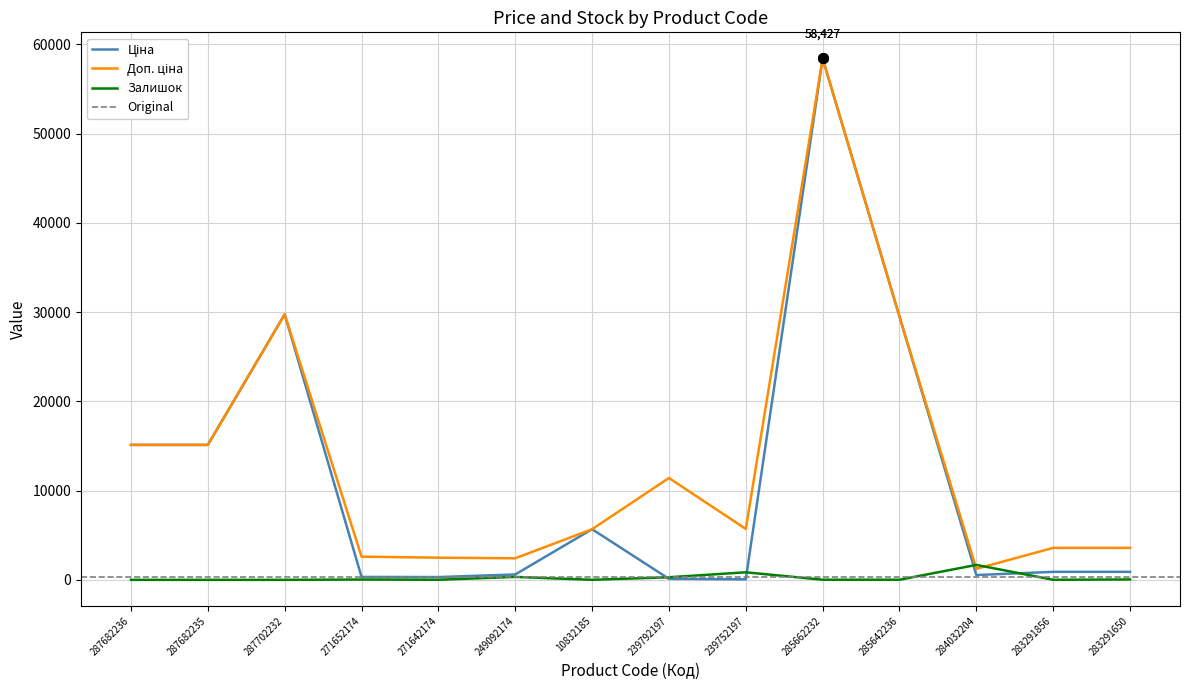

What is the sum of the Доп. ціна values at 239752197 and 285642236?

35196.5